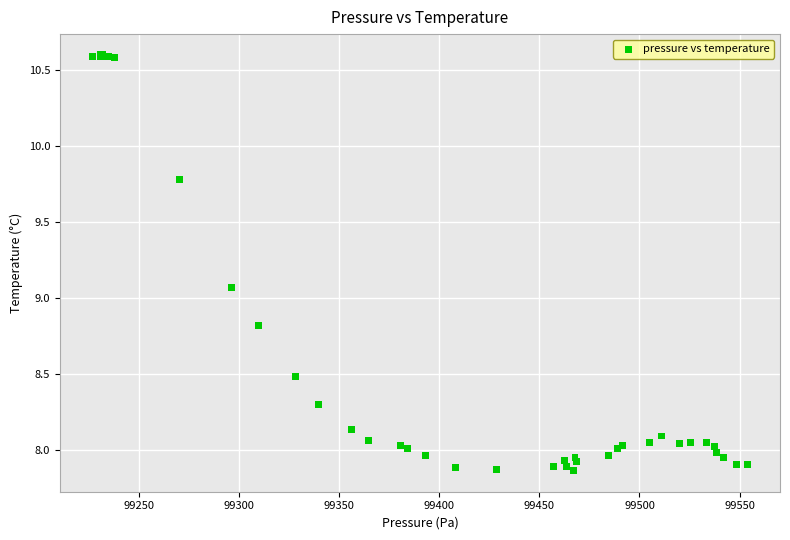

What Y value in the scatter plot is closest to 9?

9.1